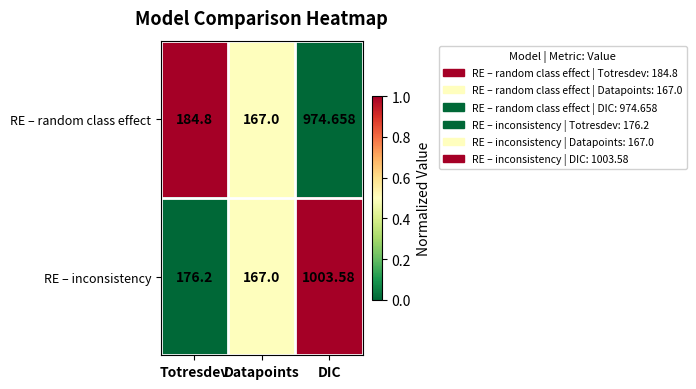

At which label does RE – inconsistency first exceed 176?

Totresdev